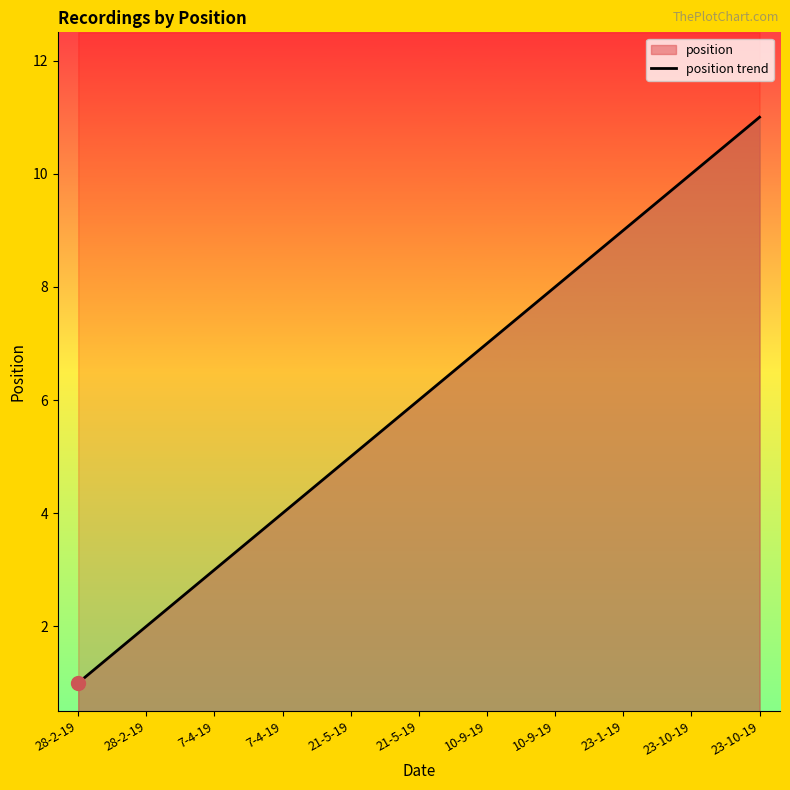

Where is the data nearest to the value 6?

21-5-19